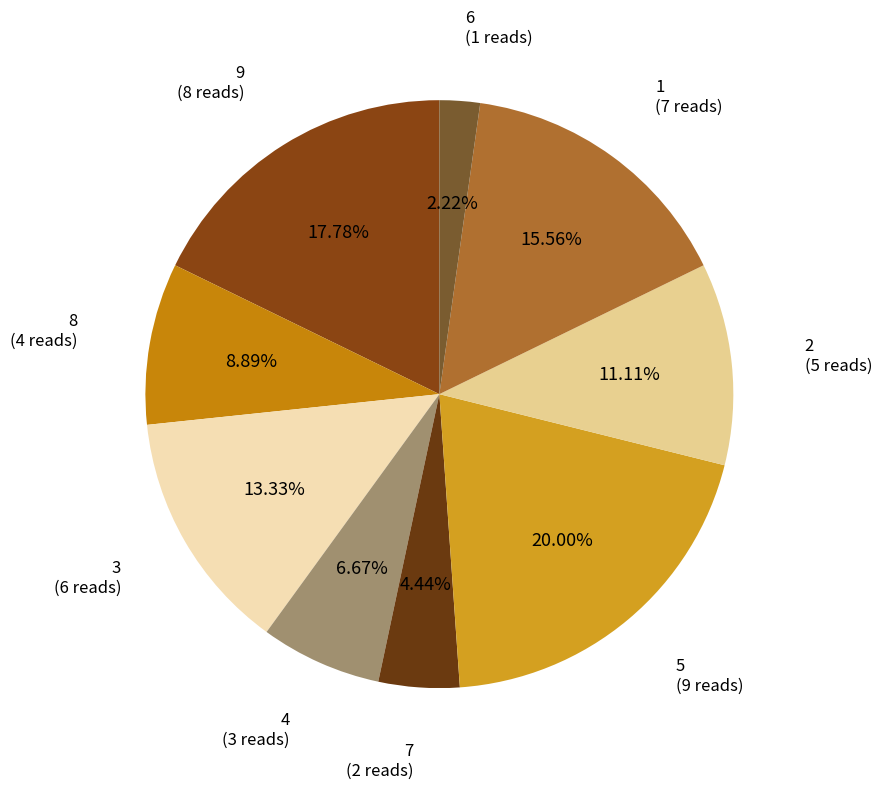

How many slices are in this pie chart?

9